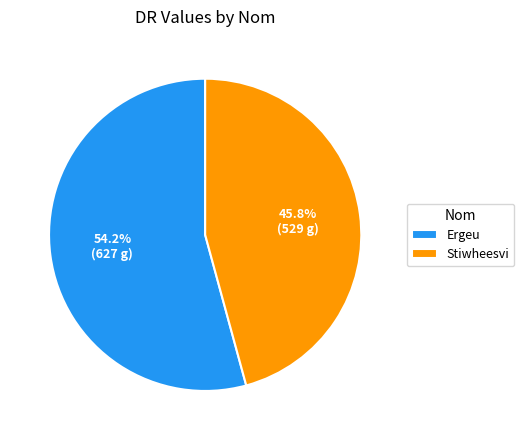

Which slice represents more than half of the pie?

Ergeu